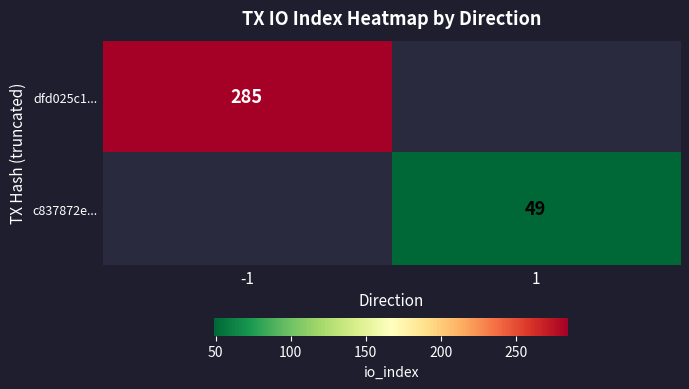

How many categories are shown in the chart?

2